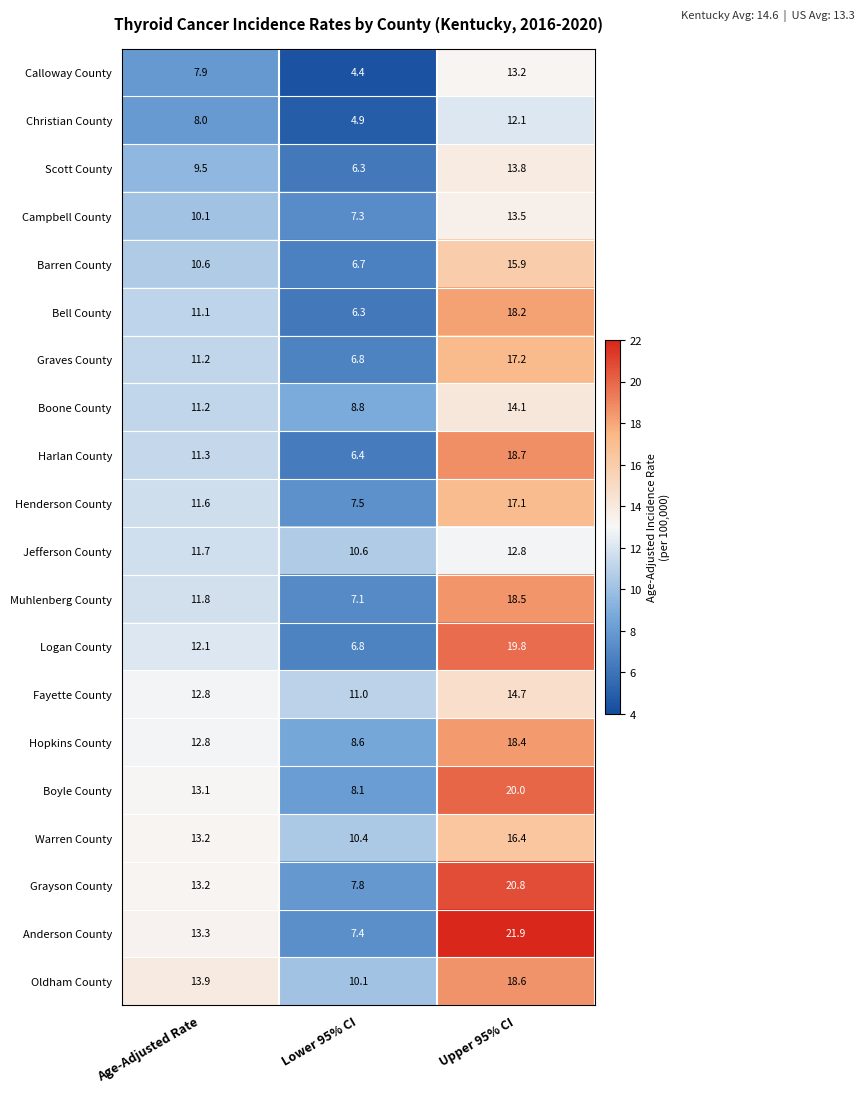

What is the sum of the Boone County values at Lower 95% CI and Upper 95% CI?

22.9